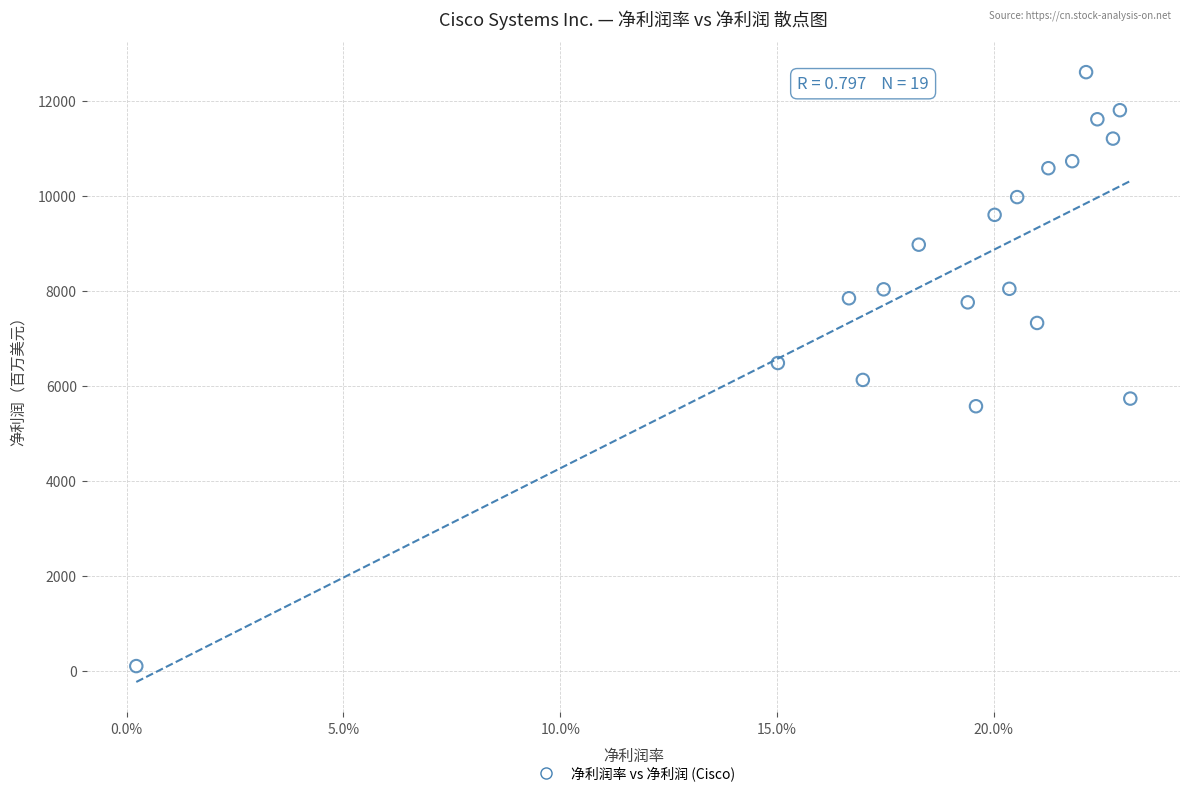

What is the range of Y values (max minus min)?

12503